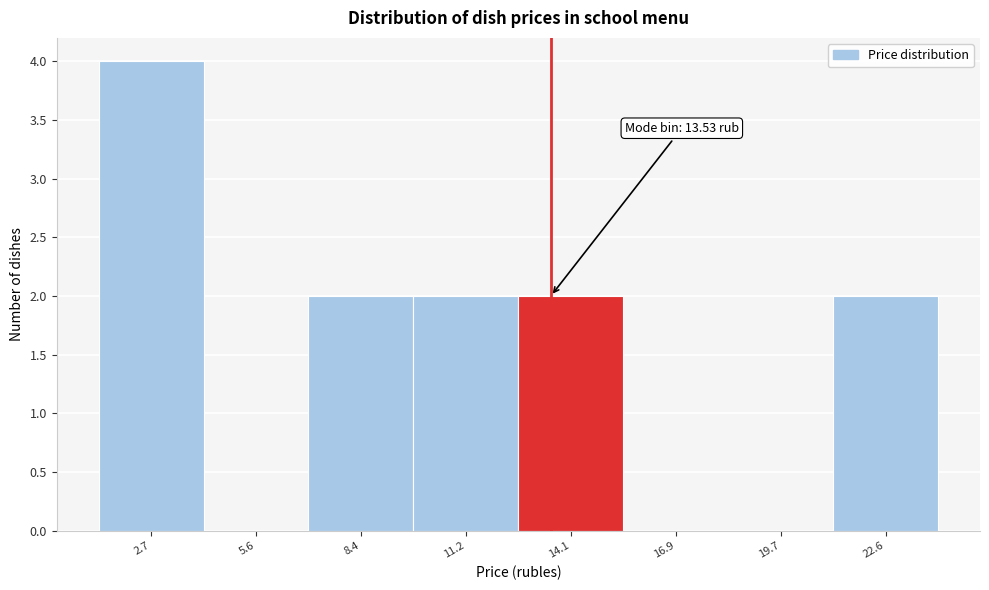

Over which range of the x-axis is the bar tallest?

1.5 to 4.0